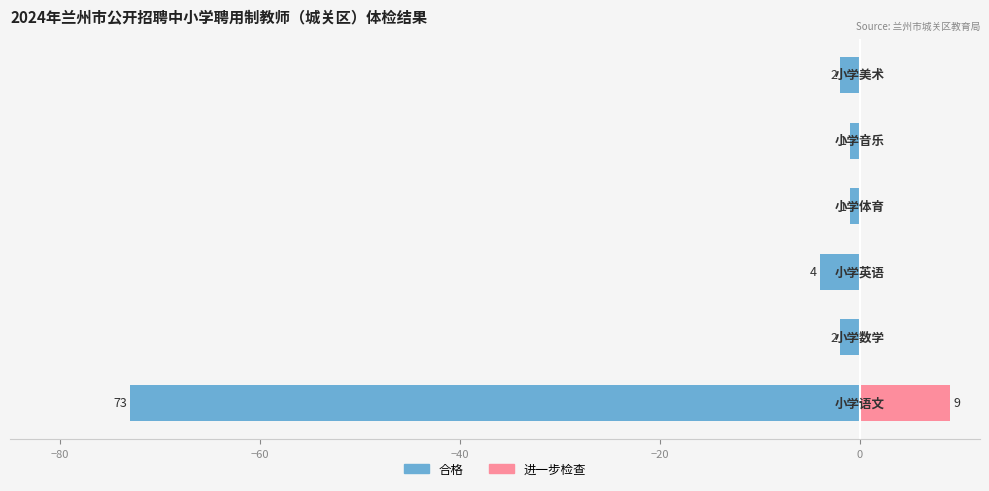

Reading left to right, list all the values displayed in this chart.

合格: -73	-2	-4	-1	-1	-2
进一步检查: 9	0	0	0	0	0